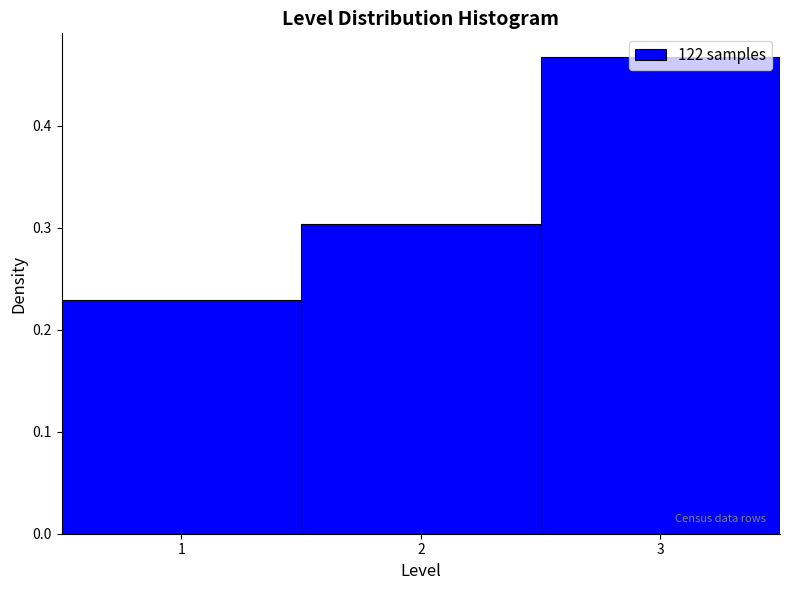

Reading left to right, list every bar in this chart as the range it spans on the x-axis followed by its height. The values are not printed on the chart, so give them approximately, as read against the axis.

0.5 to 1.5: 0.23
1.5 to 2.5: 0.30
2.5 to 3.5: 0.47